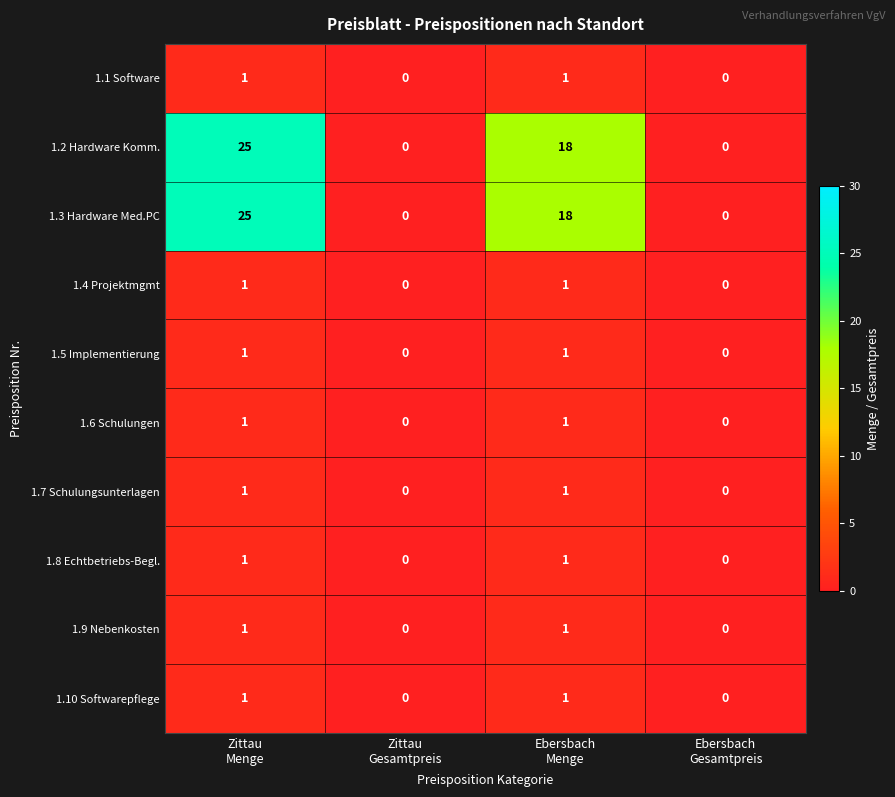

At how many categories does at least one series exceed 14?

2